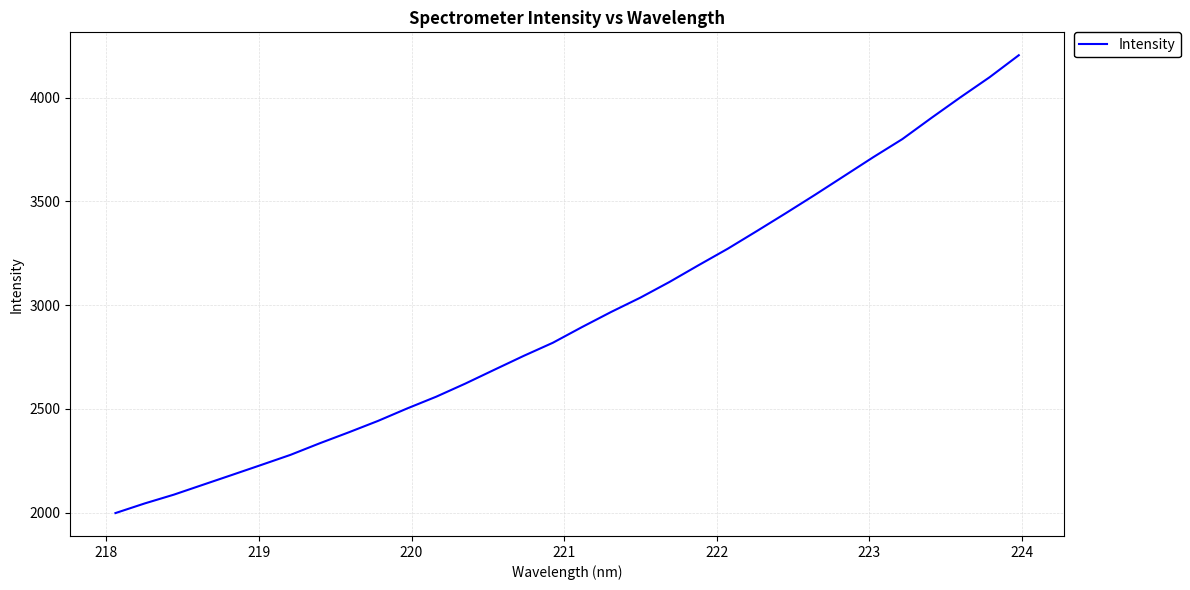

What is the smallest value displayed?

1997.6